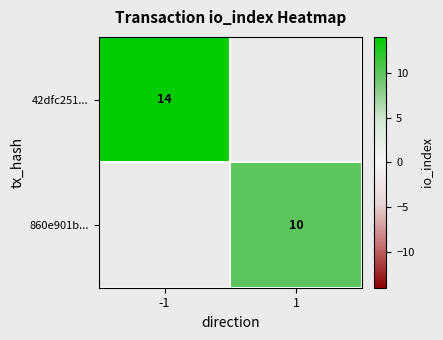

True or false: 860e901b... has a value of 4.4 at 1.

False